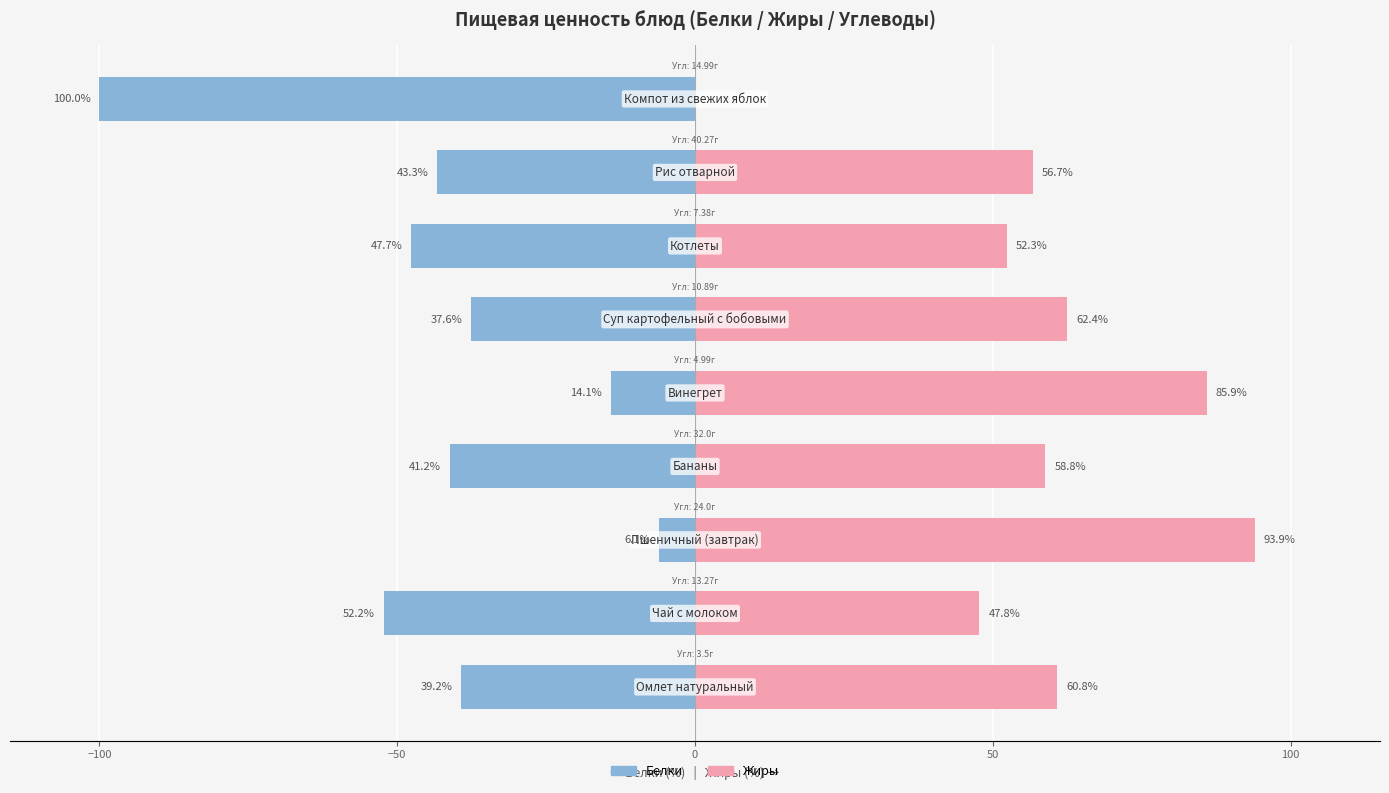

What is the highest value of the Жиры series?

93.9